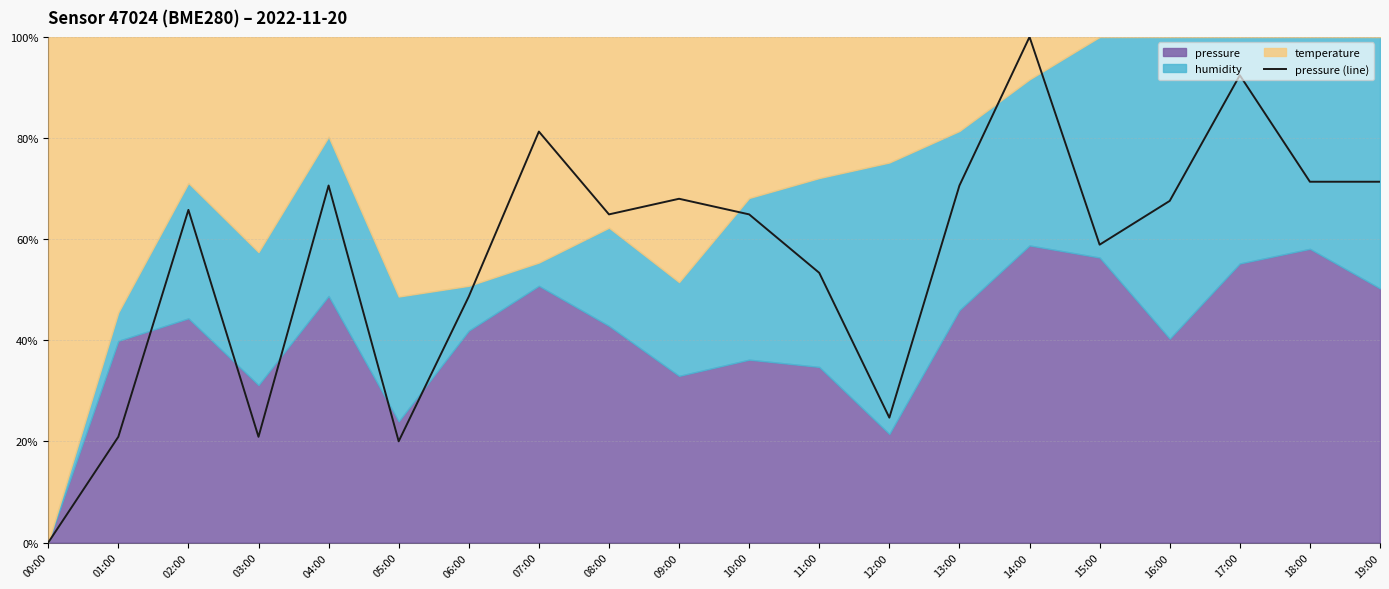

Reading right to left, what are all the values shown in this chart?

19:00=0.7	18:00=0.7	17:00=0.9	16:00=0.7	15:00=0.6	14:00=1.0	13:00=0.7	12:00=0.2	11:00=0.5	10:00=0.6	09:00=0.7	08:00=0.6	07:00=0.8	06:00=0.5	05:00=0.2	04:00=0.7	03:00=0.2	02:00=0.7	01:00=0.2	00:00=0.0